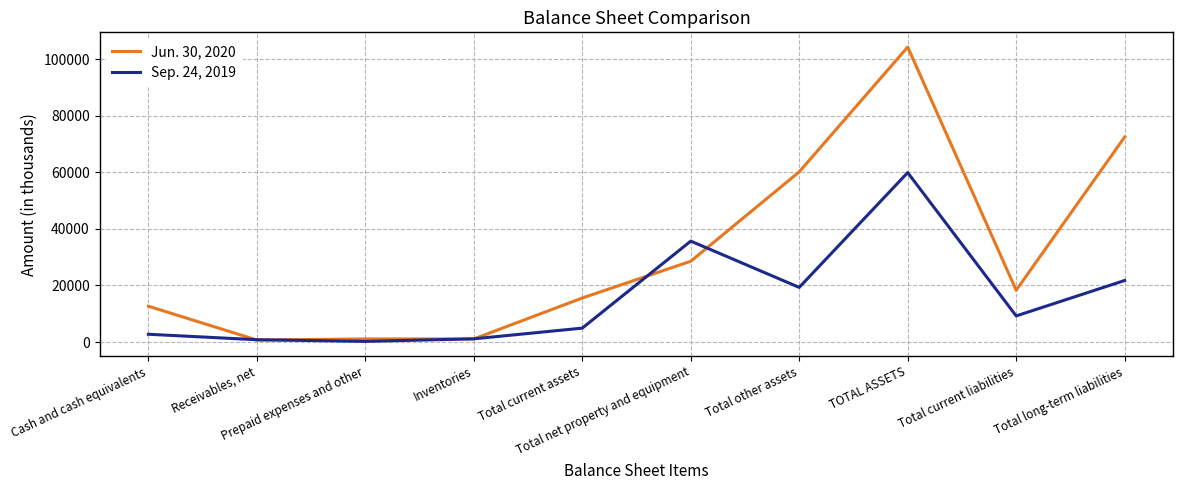

What is the minimum value for Sep. 24, 2019?

220